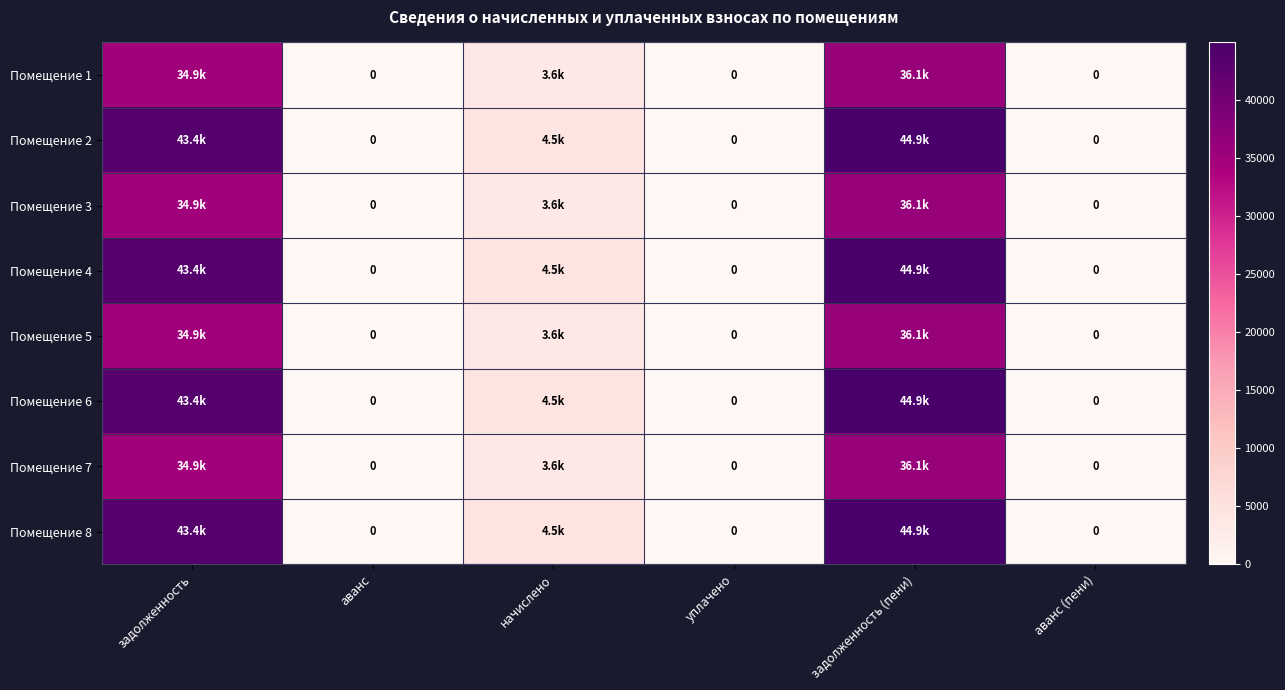

What is the average value of the Помещение 3 series?

12422.1